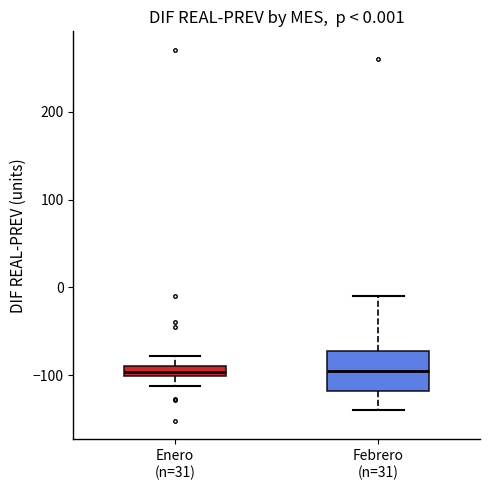

Comparing the boxes themselves (not the whiskers), which one is the tallest?

Febrero (n=31)